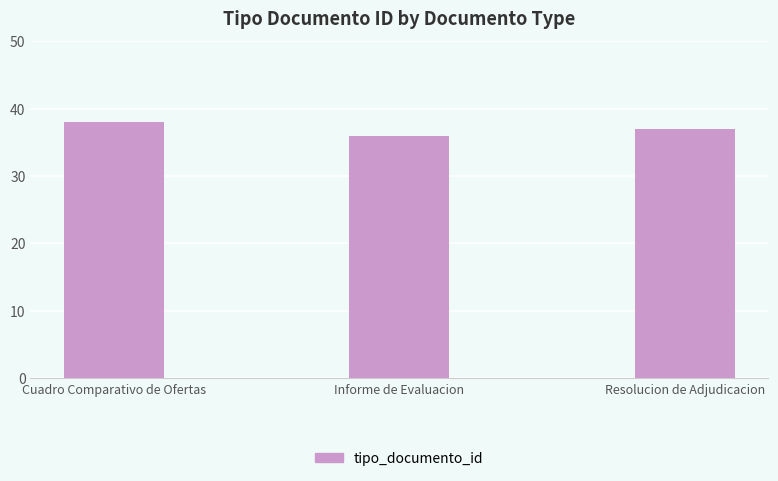

What position from the left is Resolucion de Adjudicacion?

3